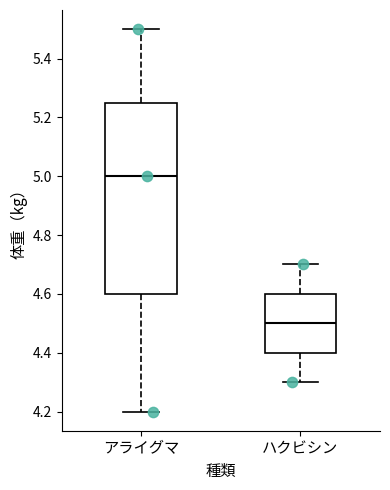

Which box's median line is the highest?

アライグマ